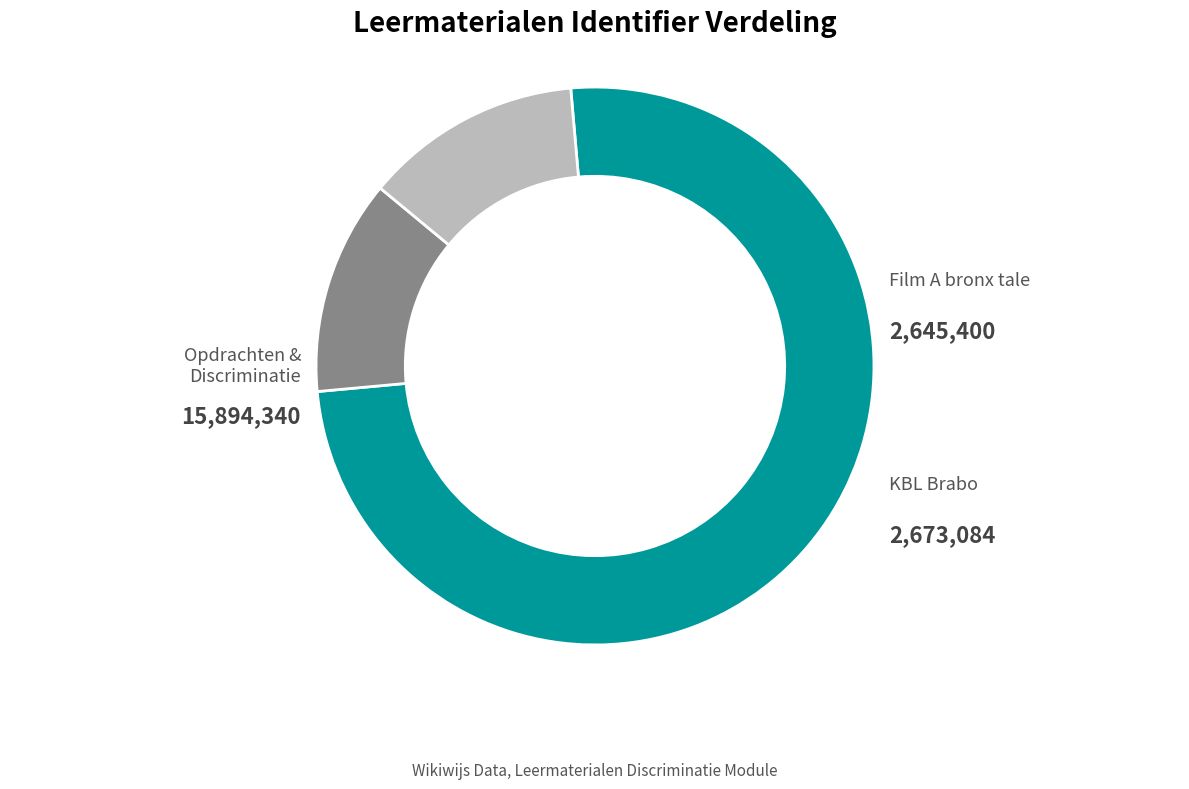

Is there a majority slice in this chart?

Yes